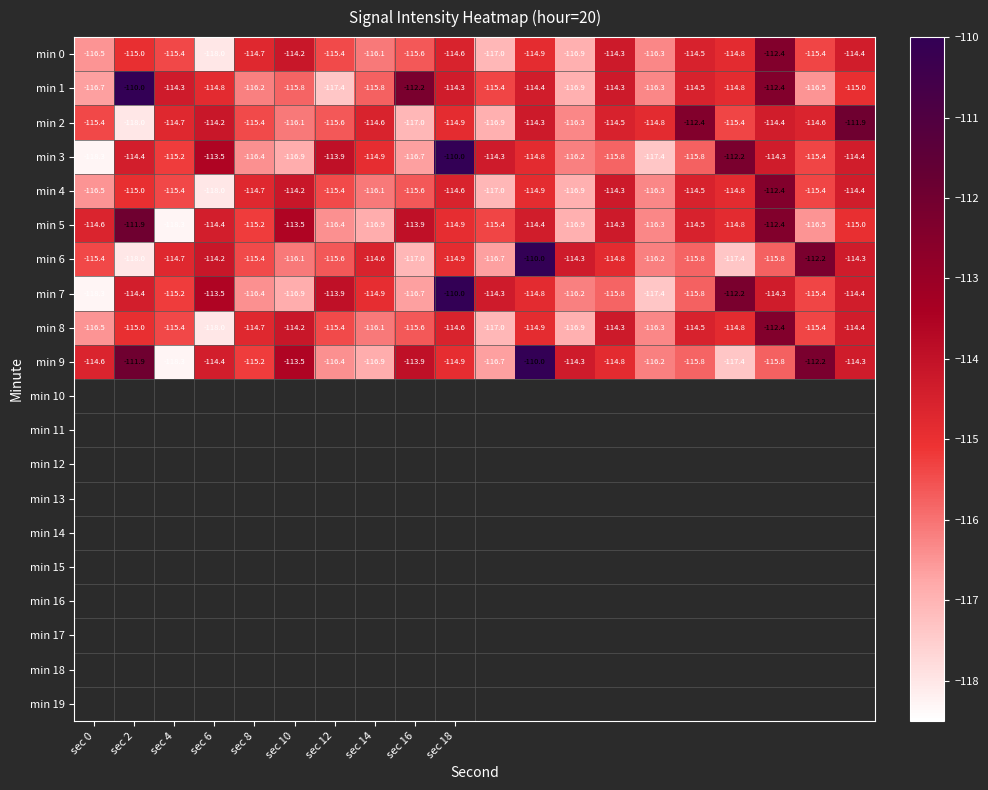

At how many categories does at least one series exceed -111?

3